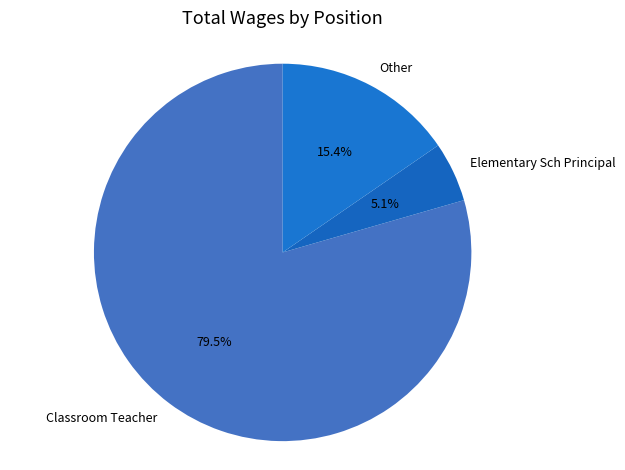

What is the largest slice in the pie chart?

Classroom Teacher